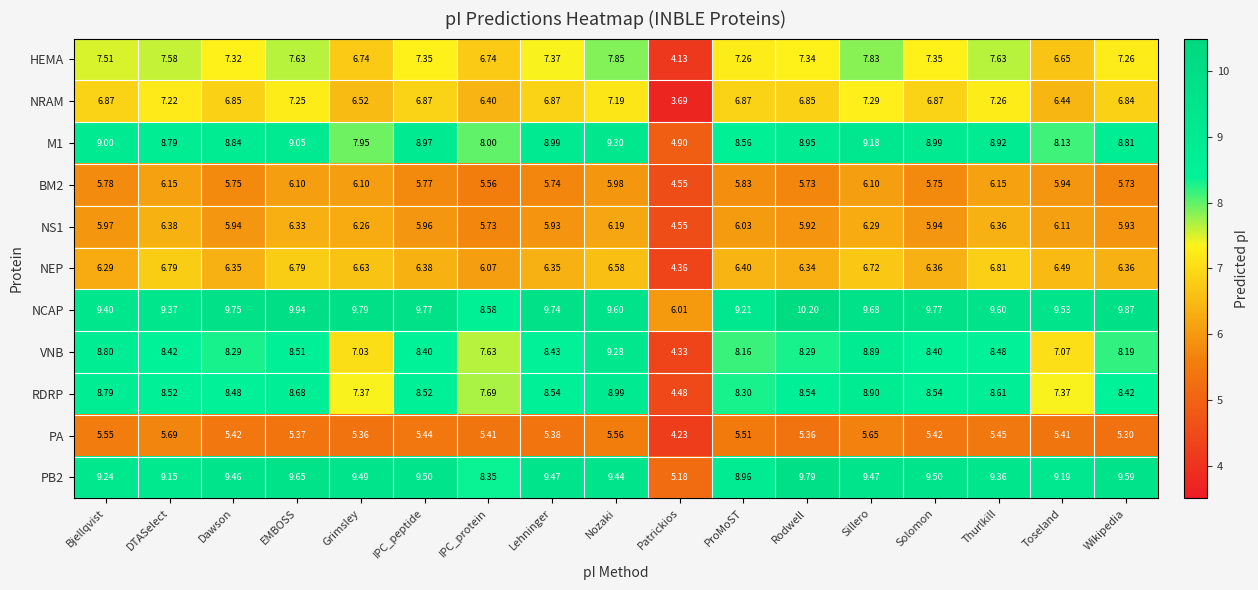

Which series has the largest total across all categories?

NCAP